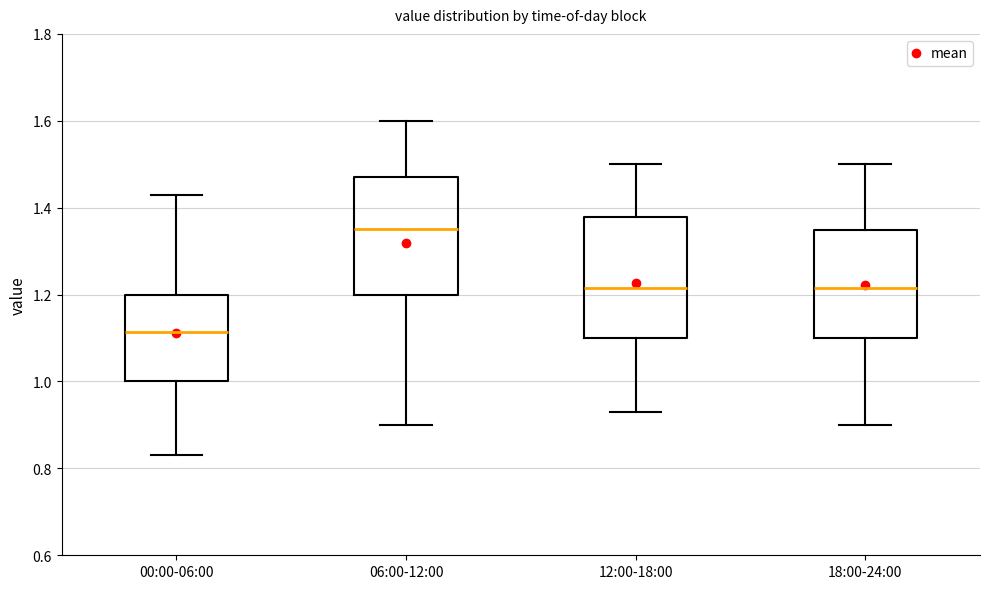

Where does the median line of the box for 18:00-24:00 sit on the y-axis? The values are not printed on the chart, so give them approximately, as read against the axis.

1.22